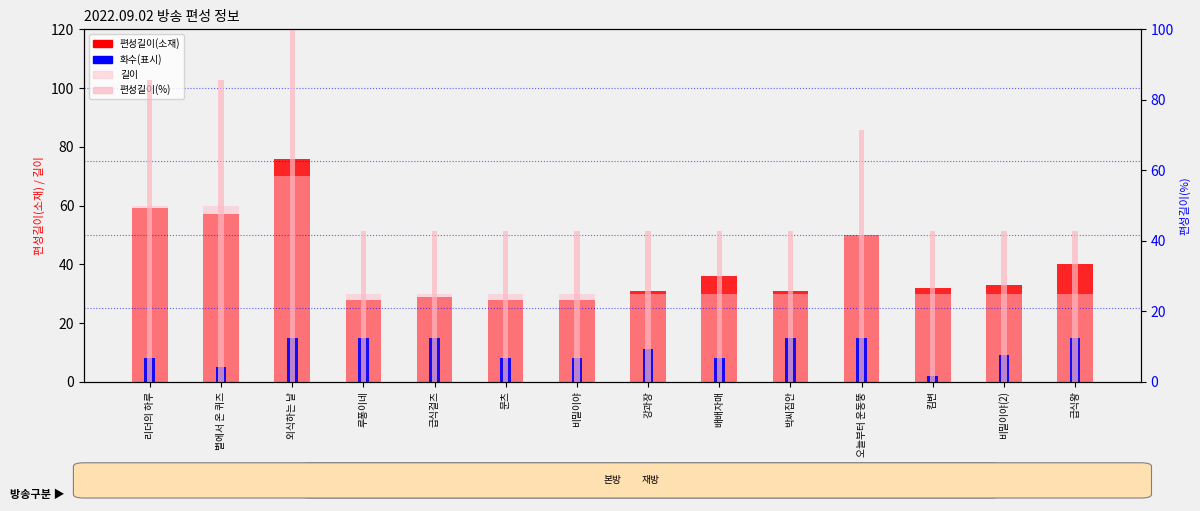

What is the maximum value for 길이?

70.0